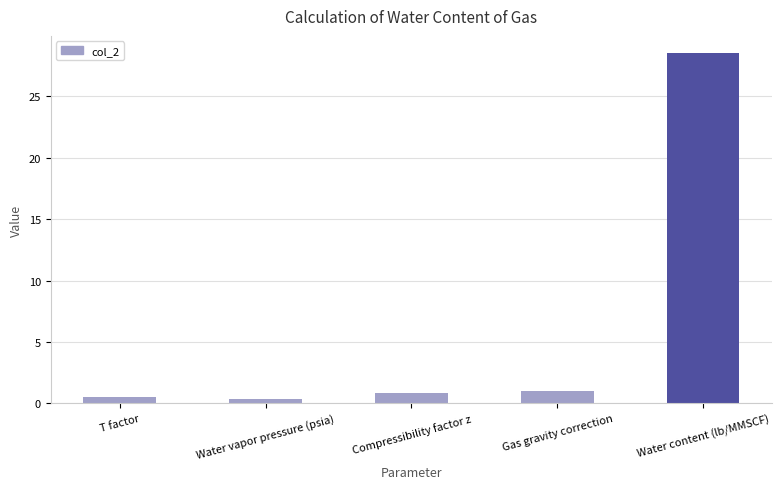

Between Water content (lb/MMSCF) and Water vapor pressure (psia), which is larger?

Water content (lb/MMSCF)